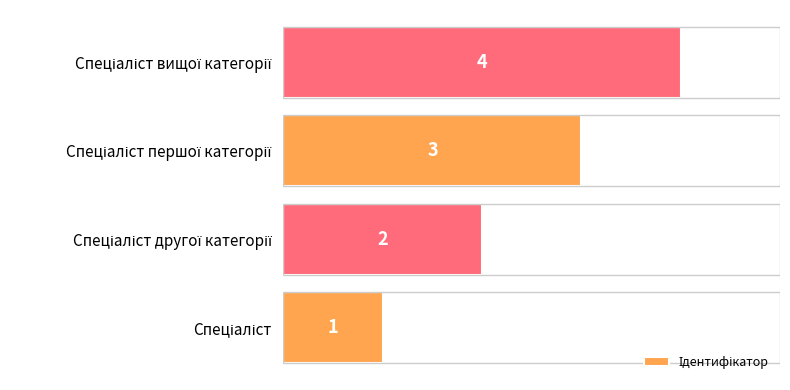

What is the difference between the maximum and minimum values?

3